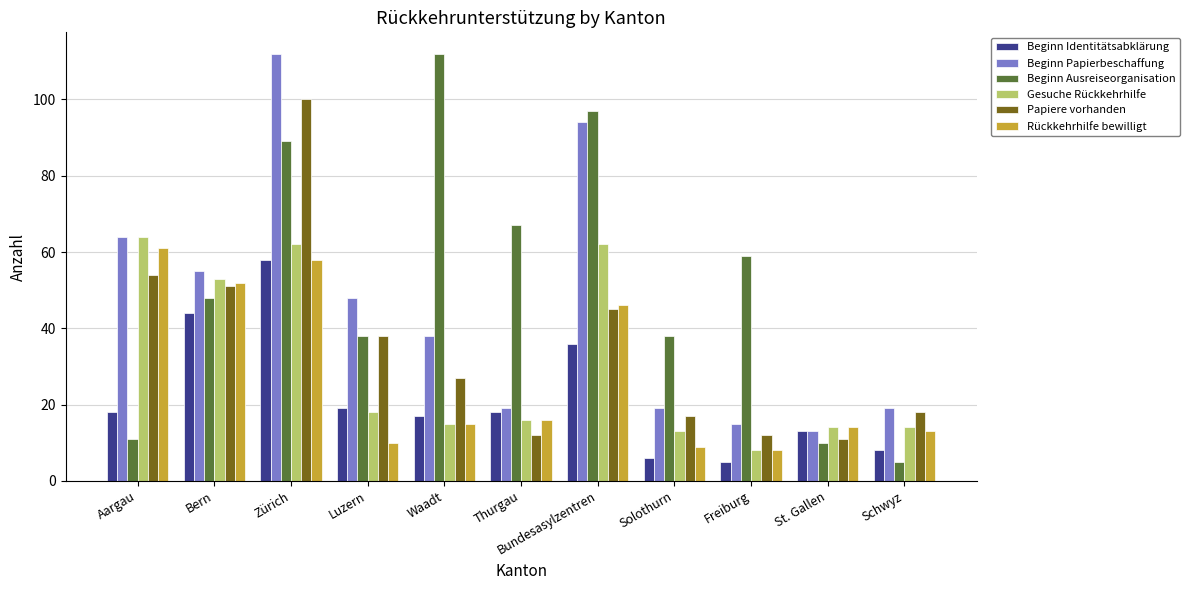

What position from the right is Bundesasylzentren?

5